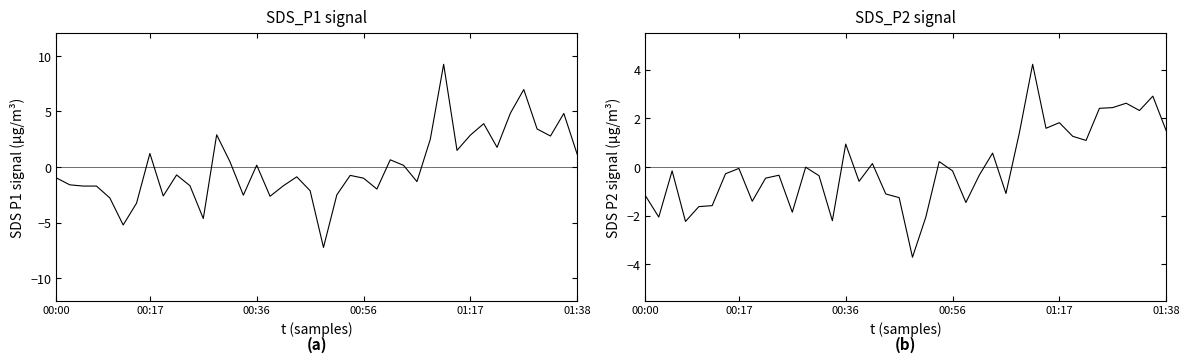

What is the value of the SDS_P2 point at the 39th from the left?

2.9